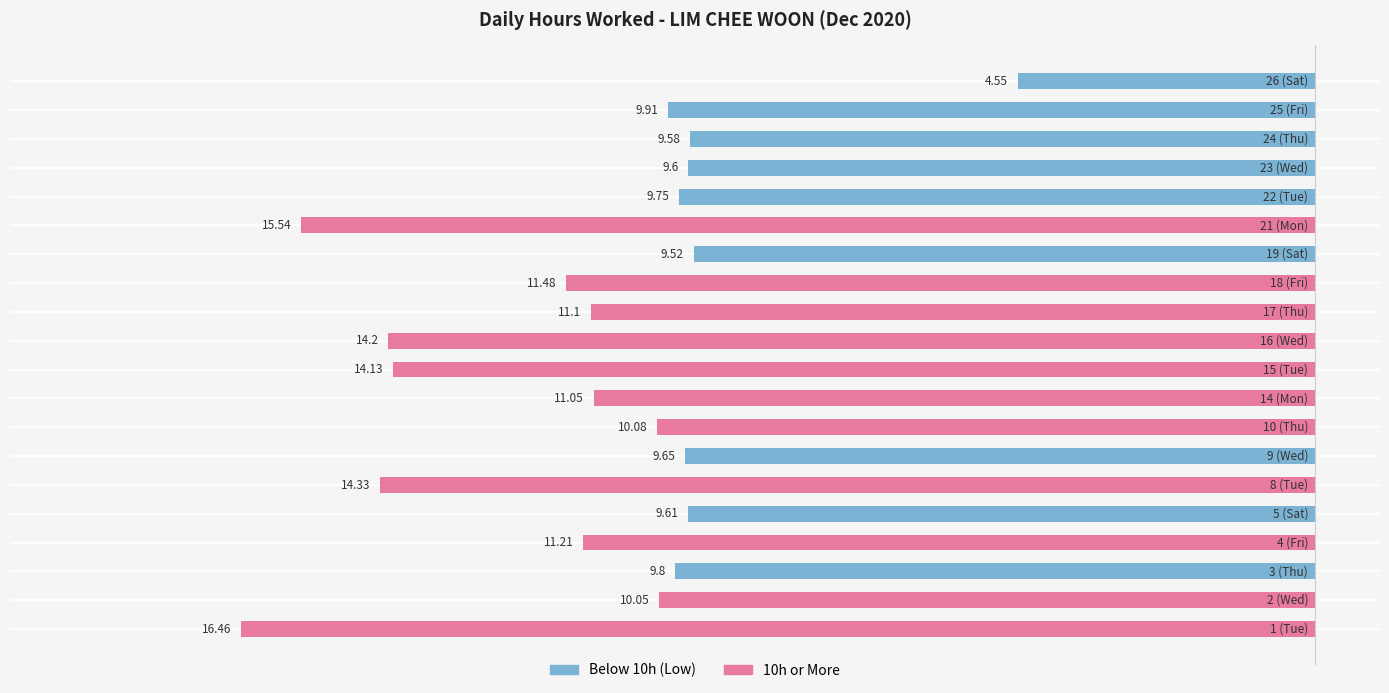

What is the average value?

-11.1